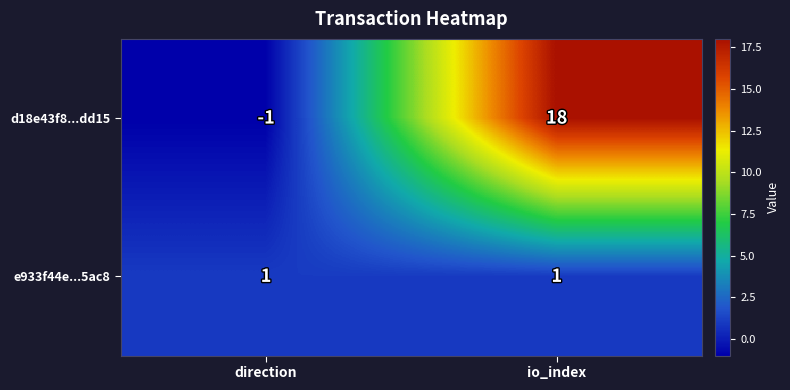

Reading right to left, what are all the values shown in this chart?

d18e43f8...dd15: io_index=18	direction=-1
e933f44e...5ac8: io_index=1	direction=1